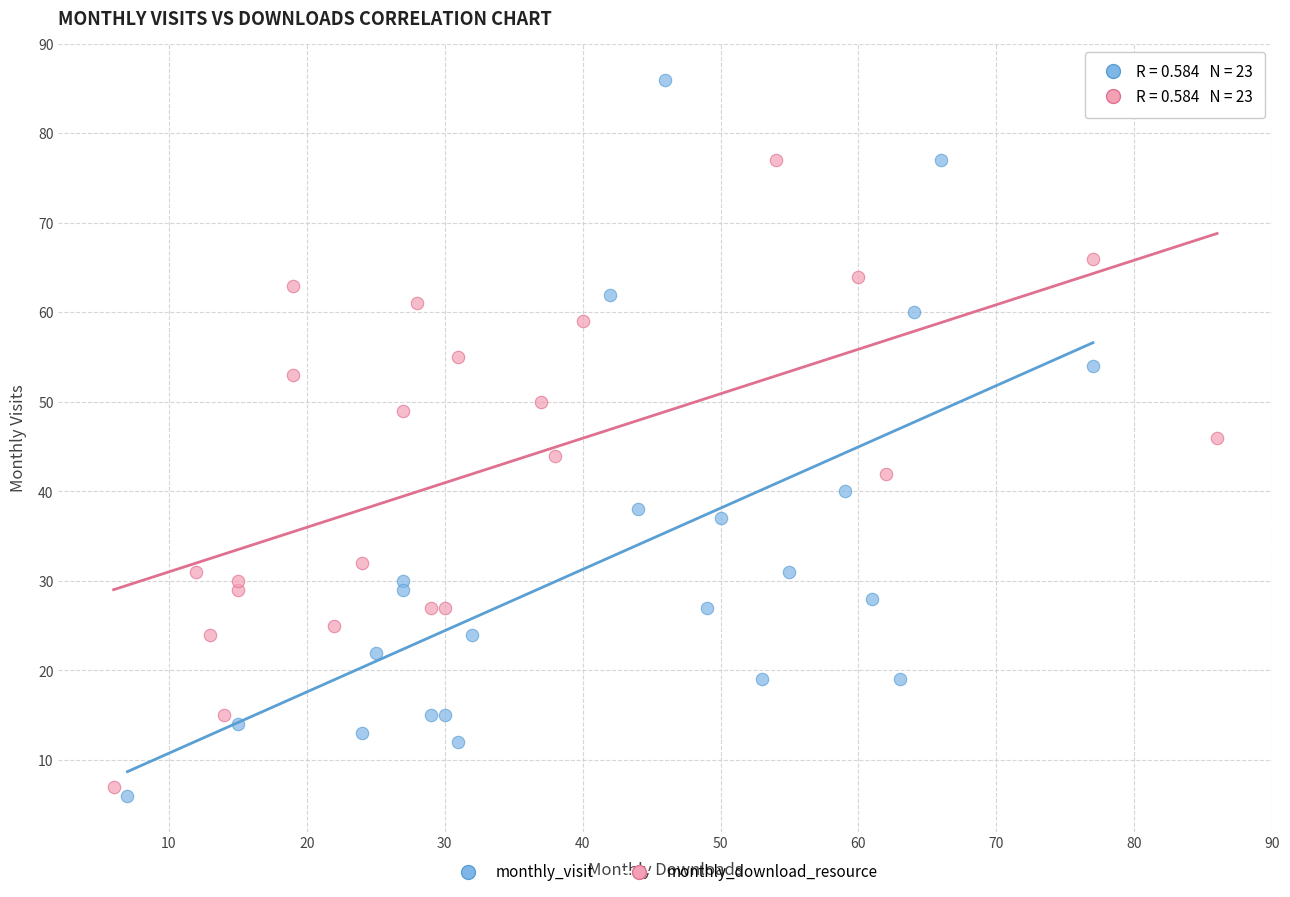

Which series contains the highest Y value?

monthly_visit